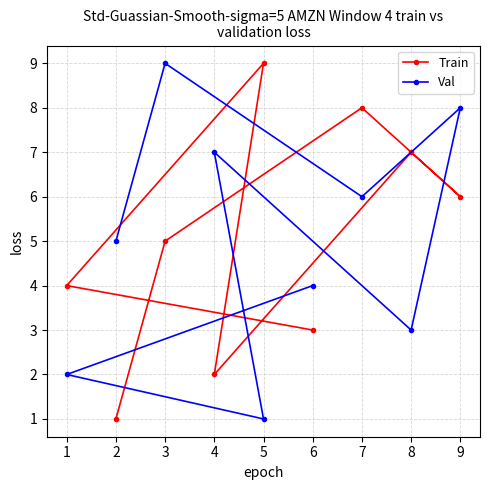

What is the difference between the second highest and minimum values in the Train series?

7